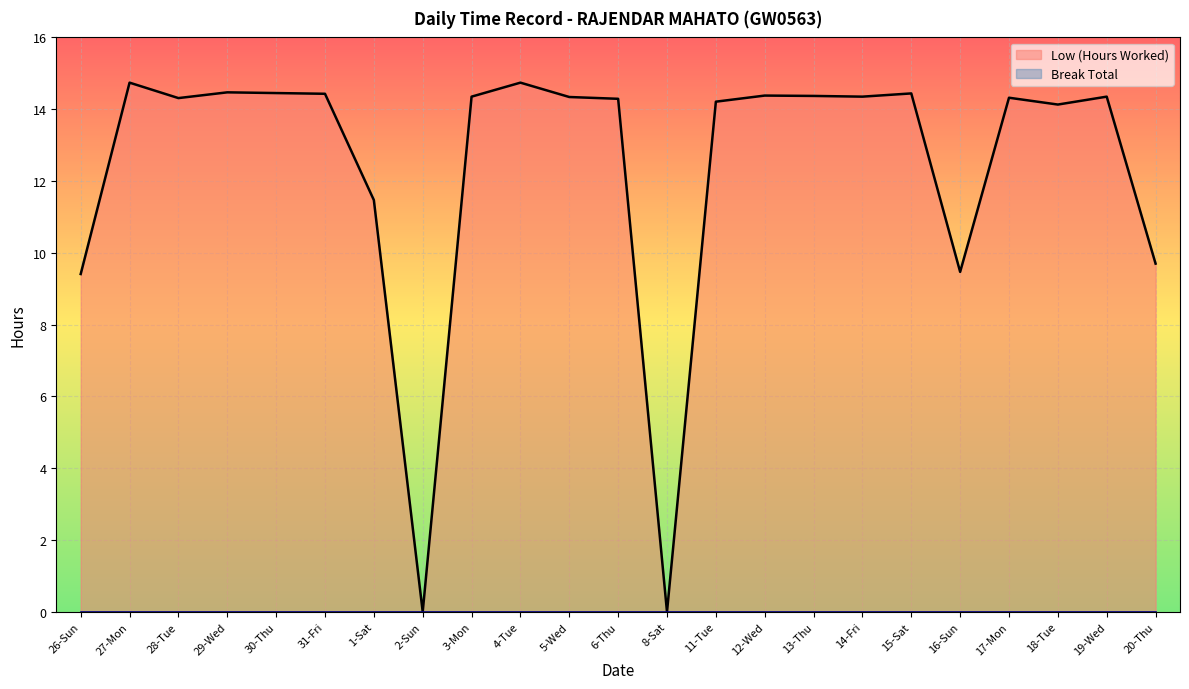

Does the chart display data point markers on the line(s)?

No